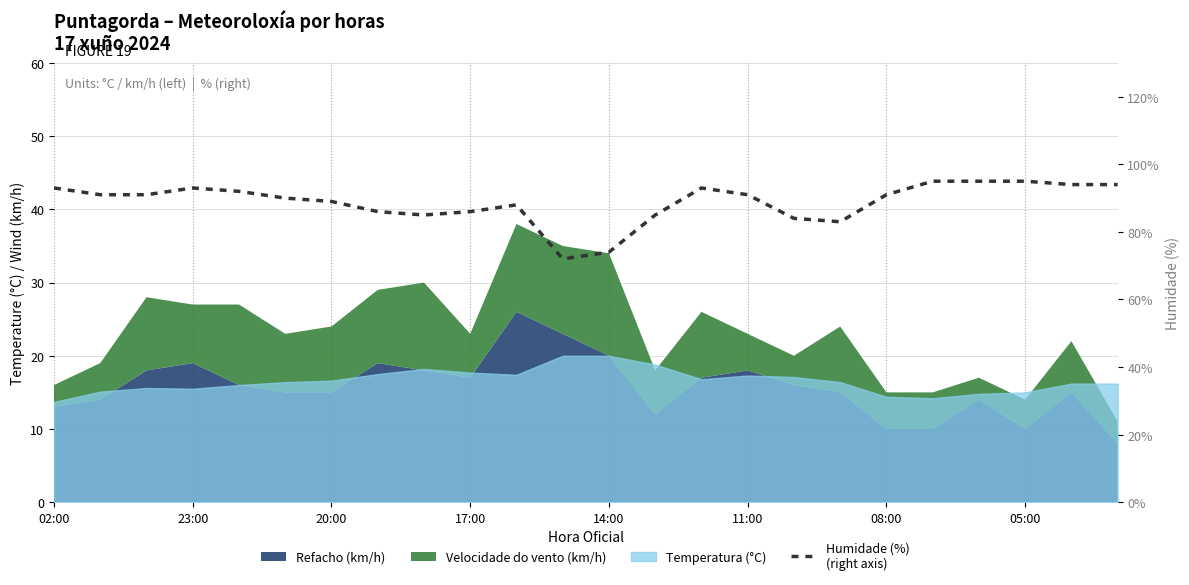

At which label does the data first exceed 91?

02:00